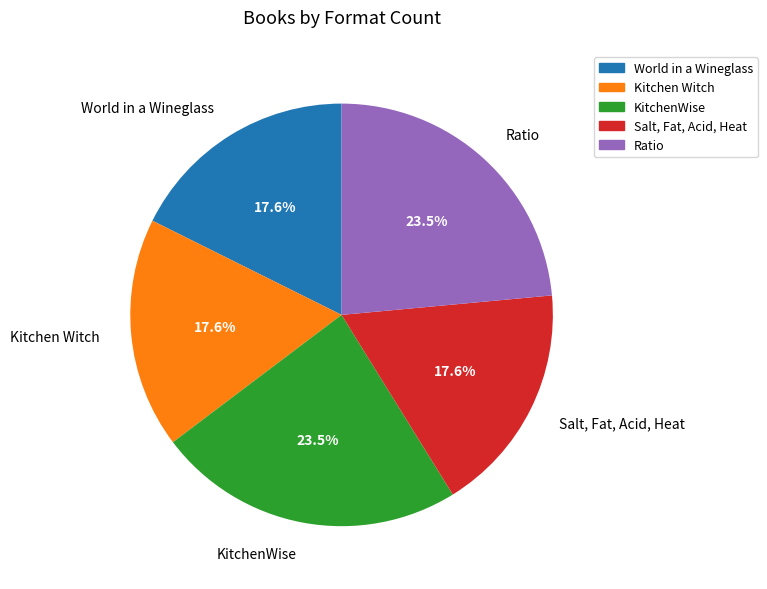

Between Ratio and World in a Wineglass, which is larger?

Ratio